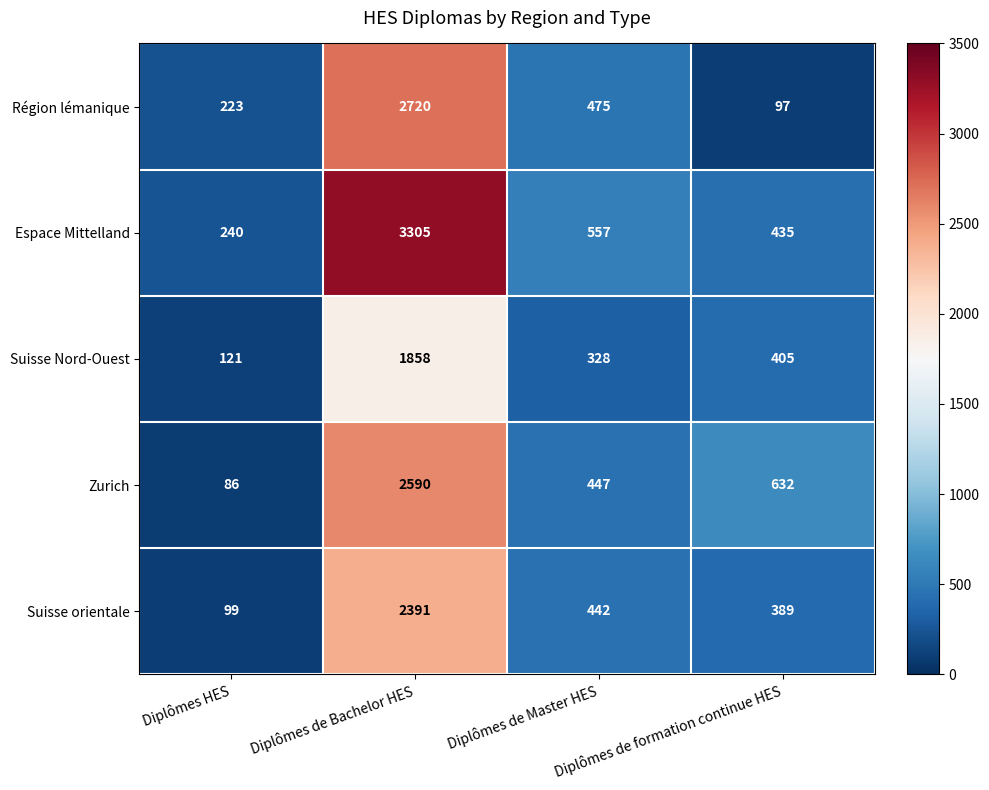

What is the difference between the second highest and second lowest values in the Suisse orientale series?

53